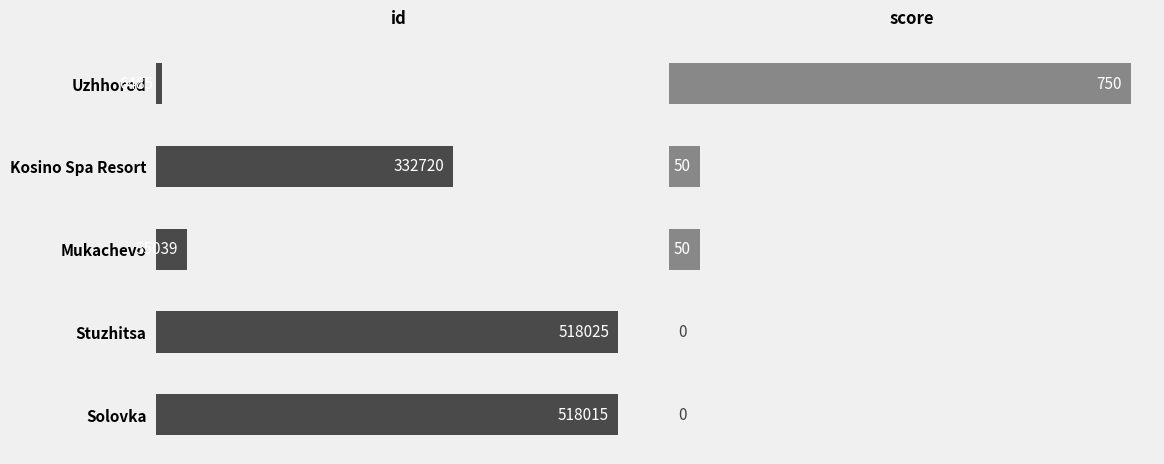

How many groups of bars are there?

5